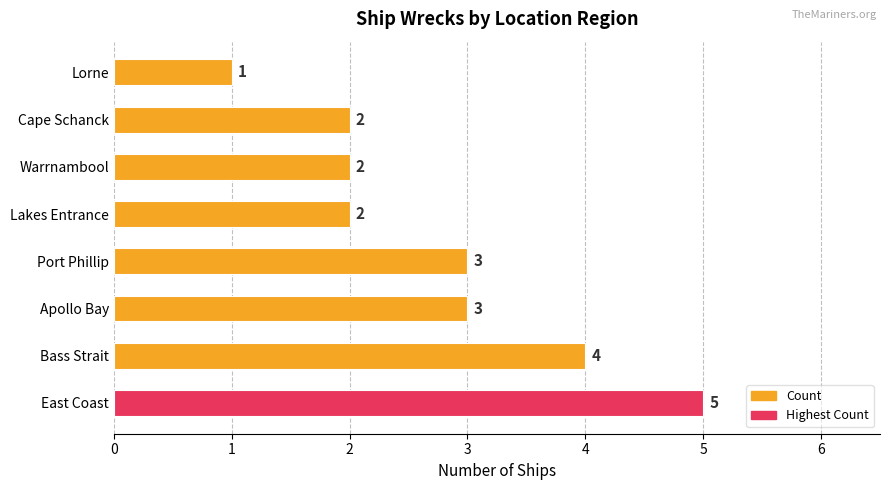

What is the difference between the maximum and minimum values?

4